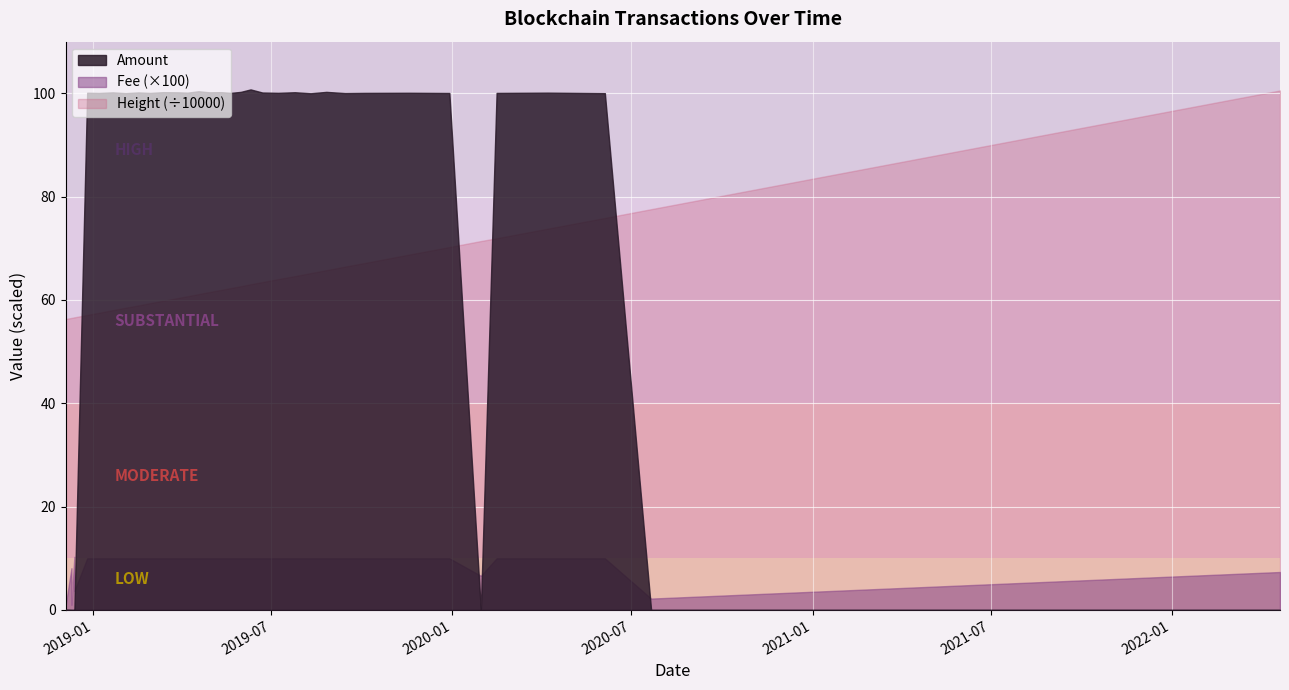

What is the label of the 15th point from the right?

2019-06-22